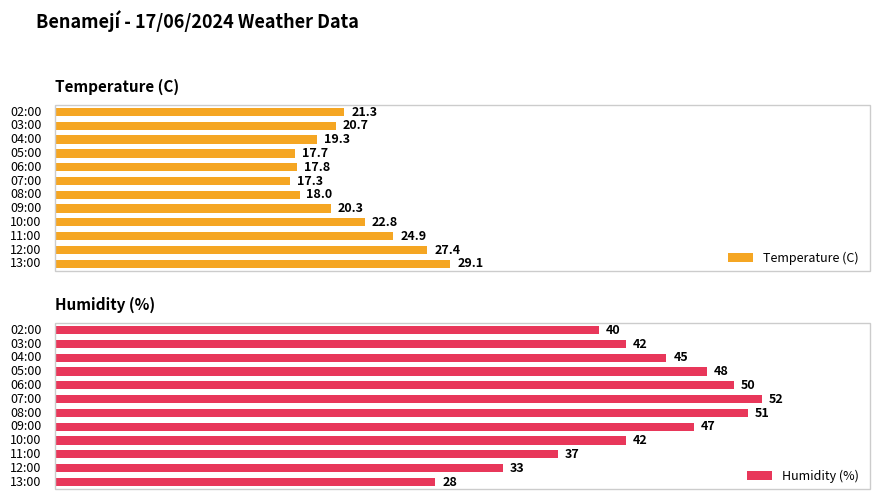

Reading left to right, what are all the values shown in this chart?

Temperature (C): 29.1	27.4	24.9	22.8	20.3	18.0	17.3	17.8	17.7	19.3	20.7	21.3
Humidity (%): 28.0	33.0	37.0	42.0	47.0	51.0	52.0	50.0	48.0	45.0	42.0	40.0